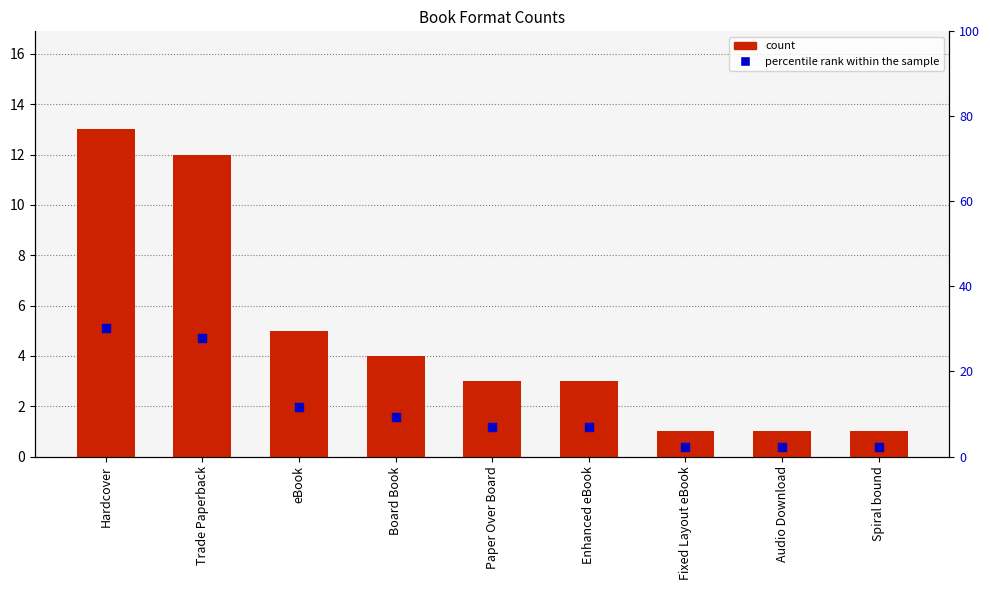

At how many categories does at least one series exceed 28?

1